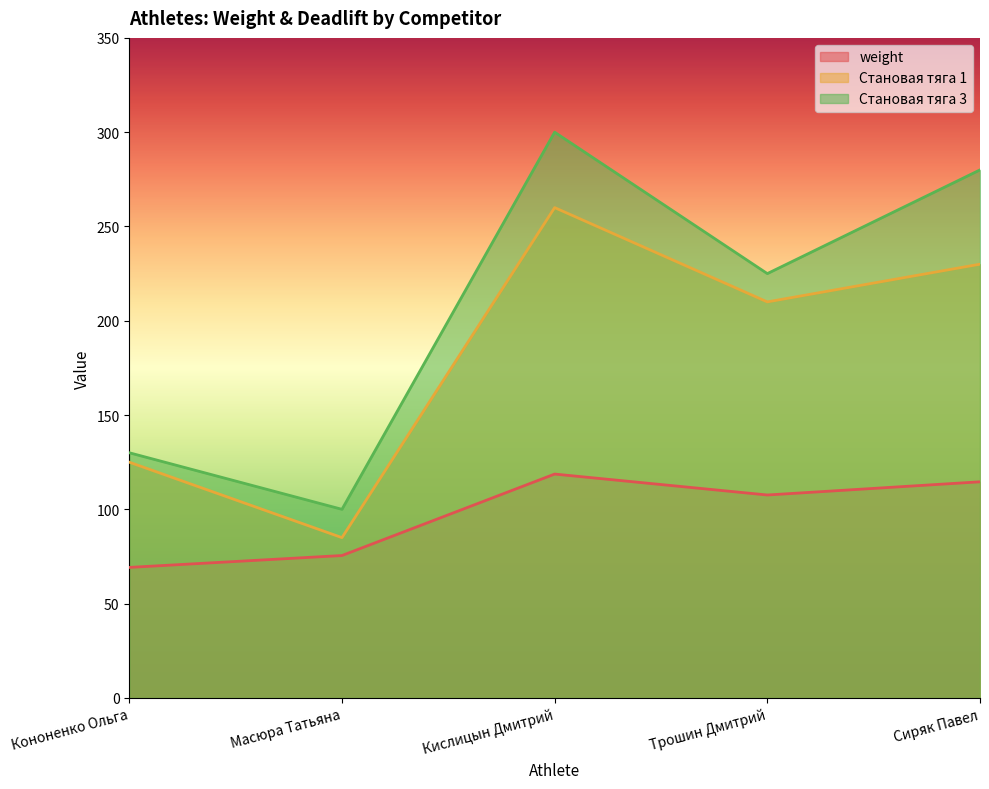

True or false: Становая тяга 1 has more than 0 points higher than both neighbors.

True